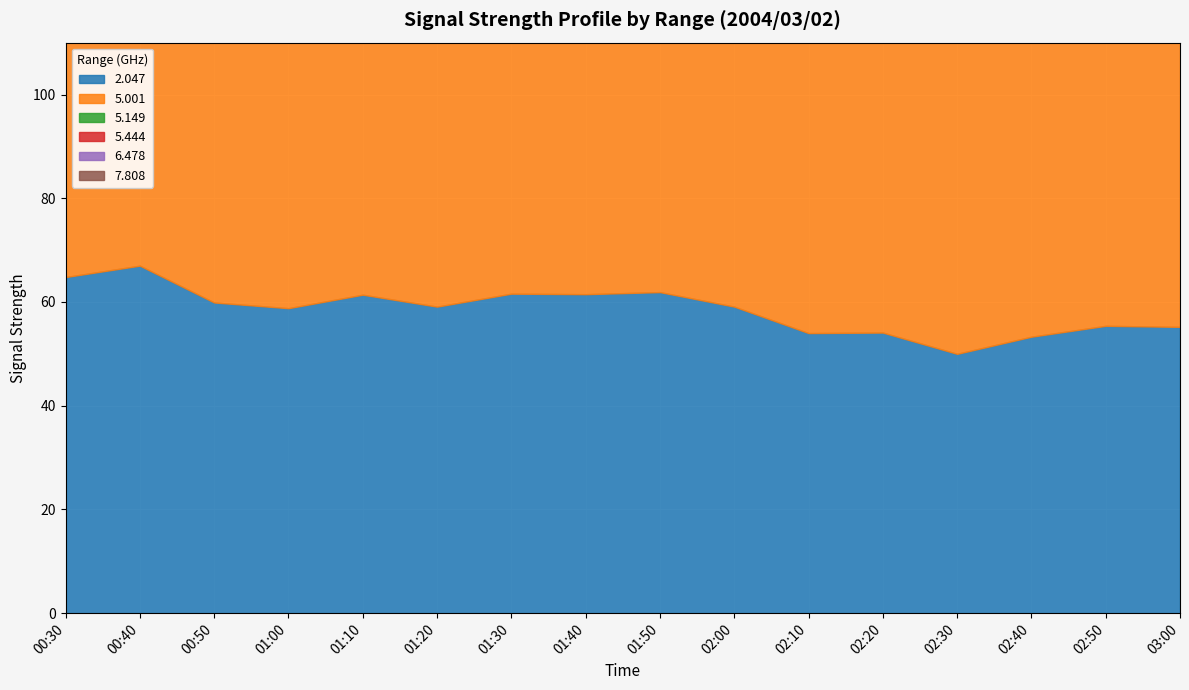

At which category does 5.444 reach its first local valley?

00:40